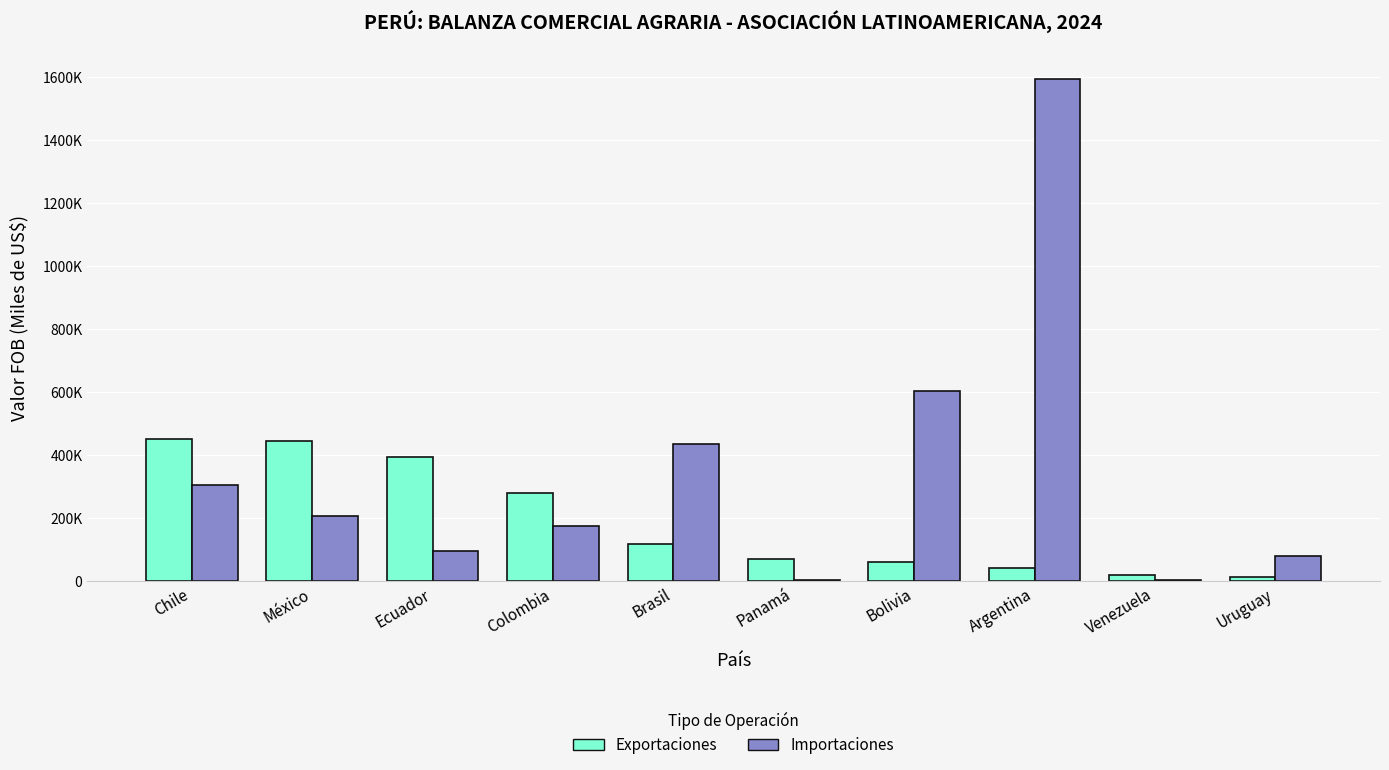

What is the difference between the Exportaciones values at Panamá and México?

375157.1